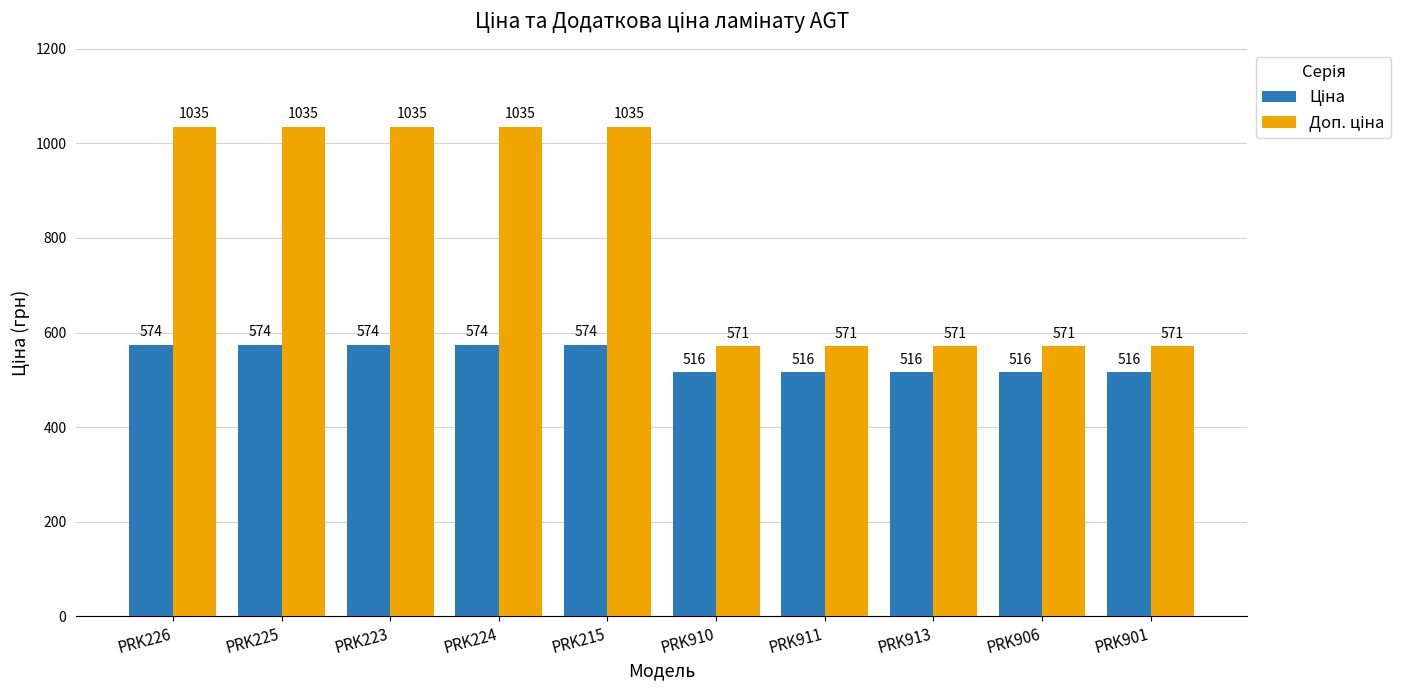

At how many categories does at least one series exceed 946?

5